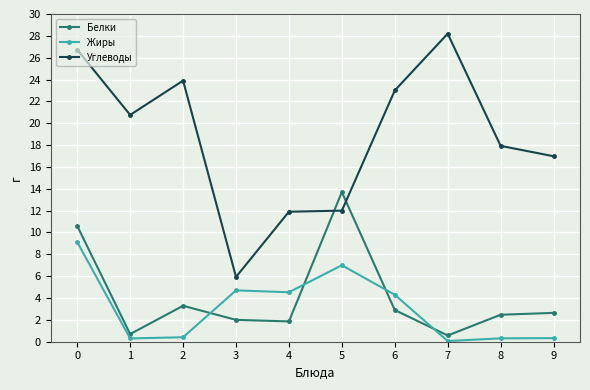

True or false: Жиры has more than 0 interior local peaks.

True